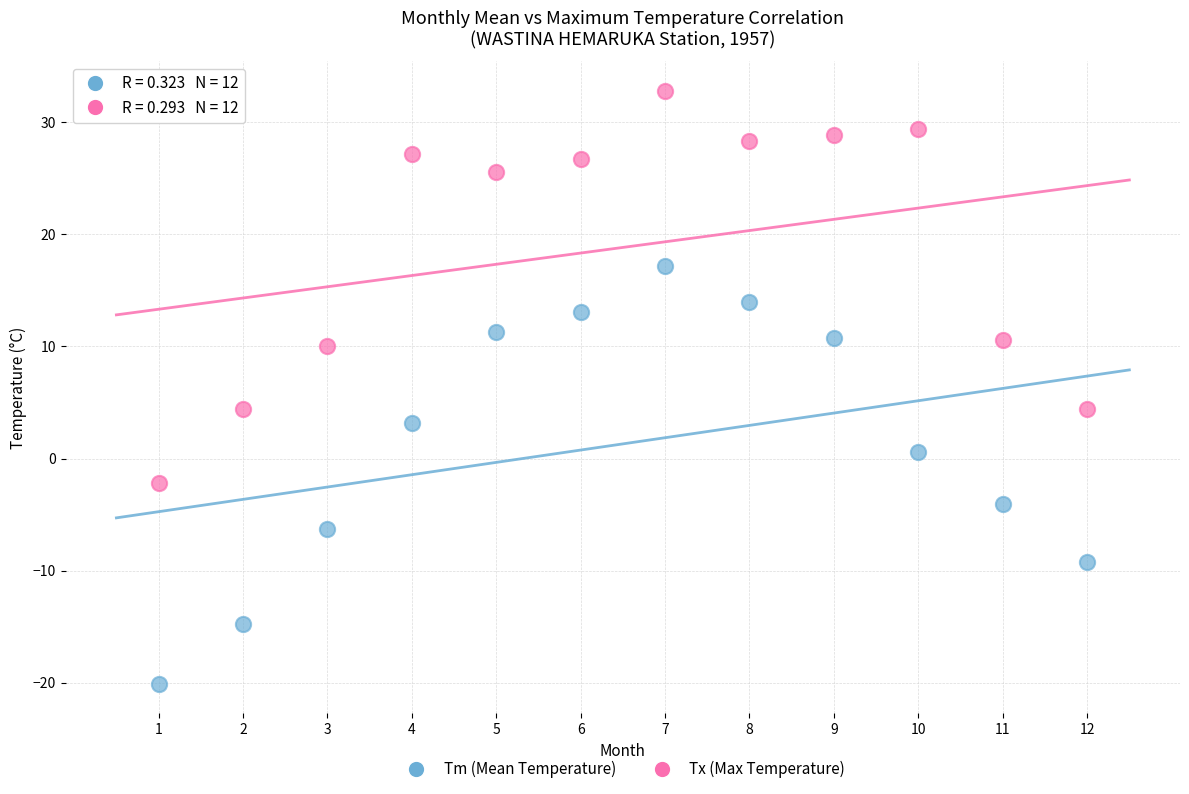

In the Tx (Max Temperature) series, what Y value is closest to 15?

10.6